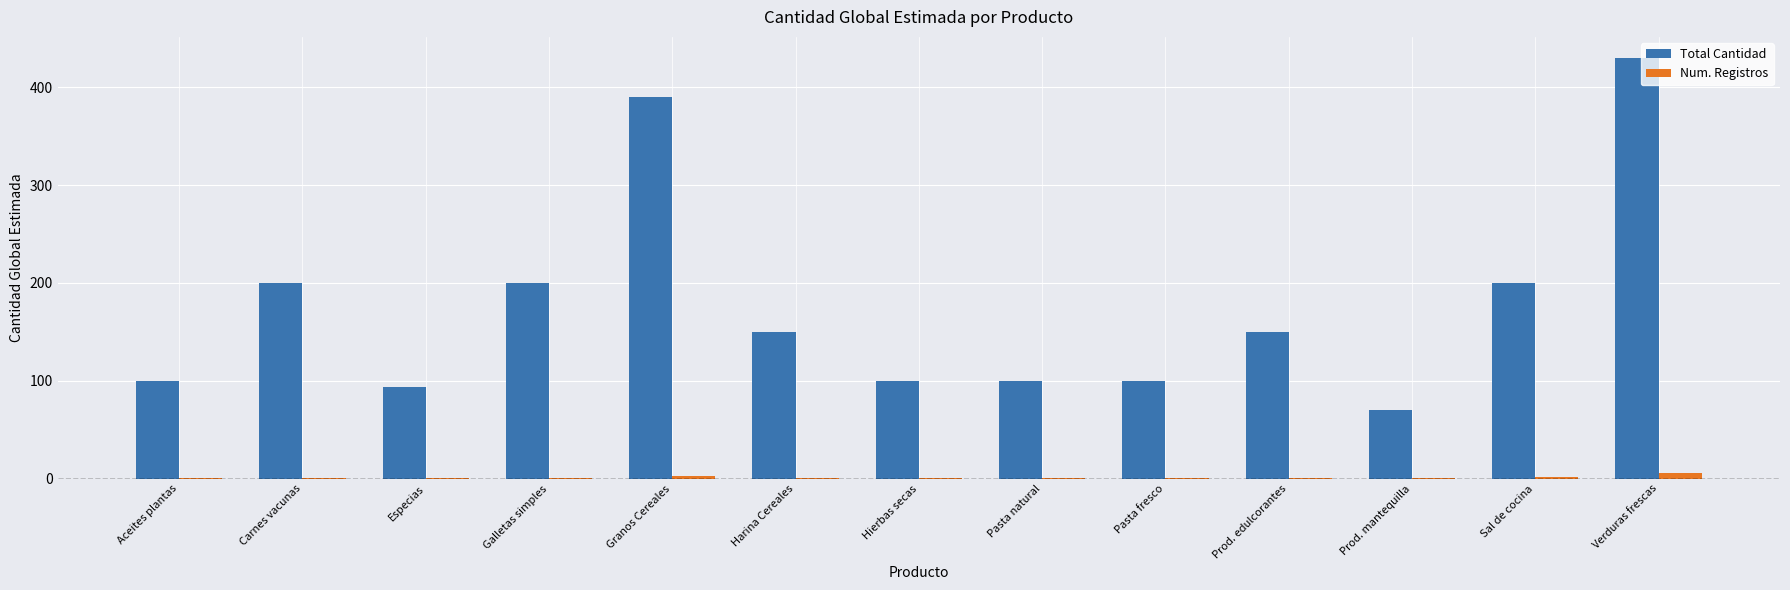

What is the total value across all series at Harina Cereales?

151